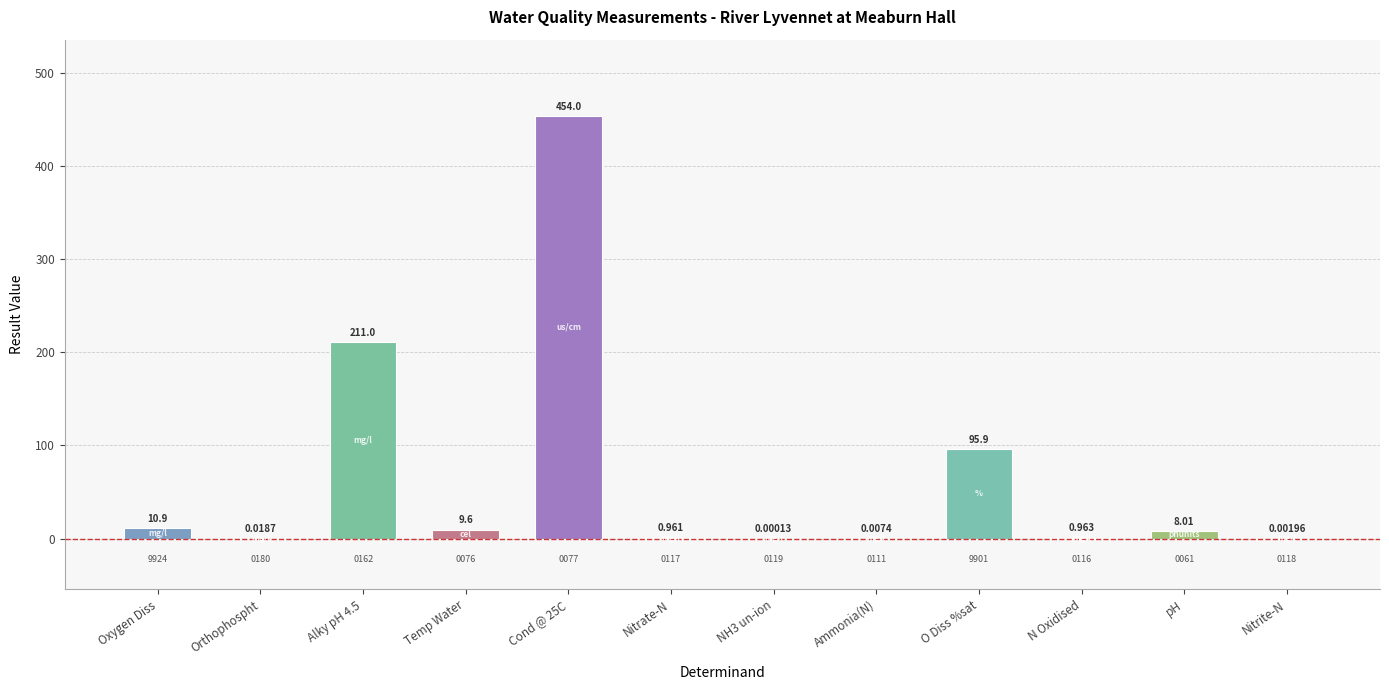

At which label does the data first exceed 8?

Oxygen Diss